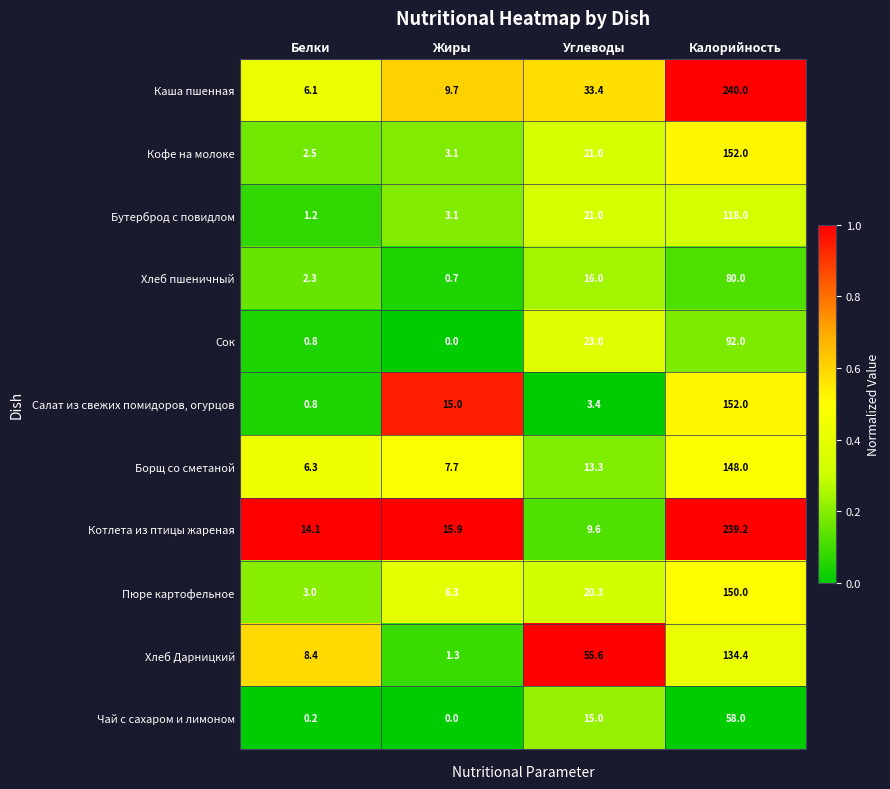

The value of Сок at Углеводы is 23.0. True or false?

True